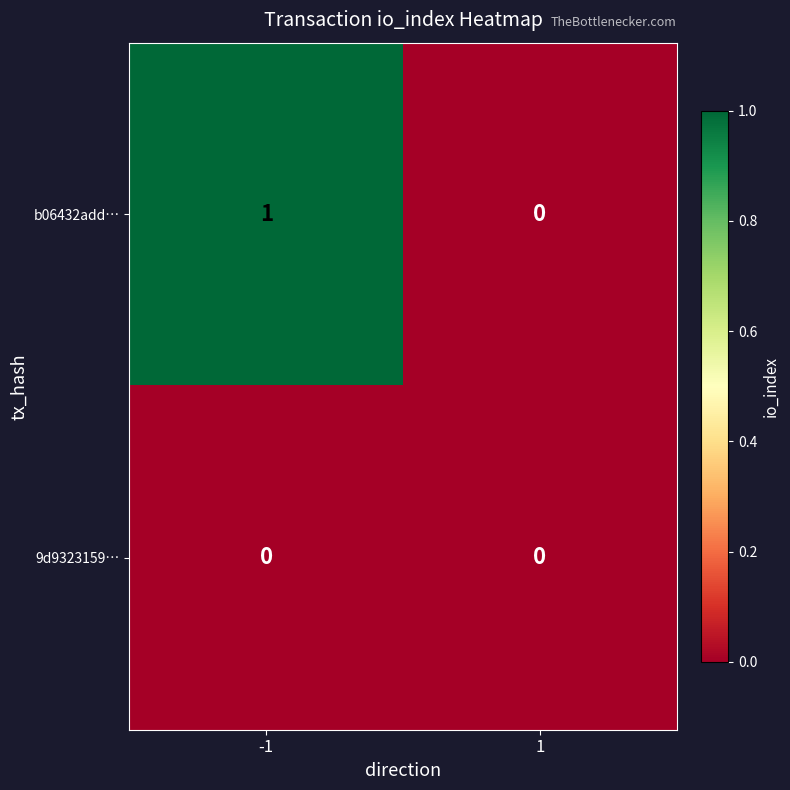

The value of b06432add… at 1 is 0. True or false?

True